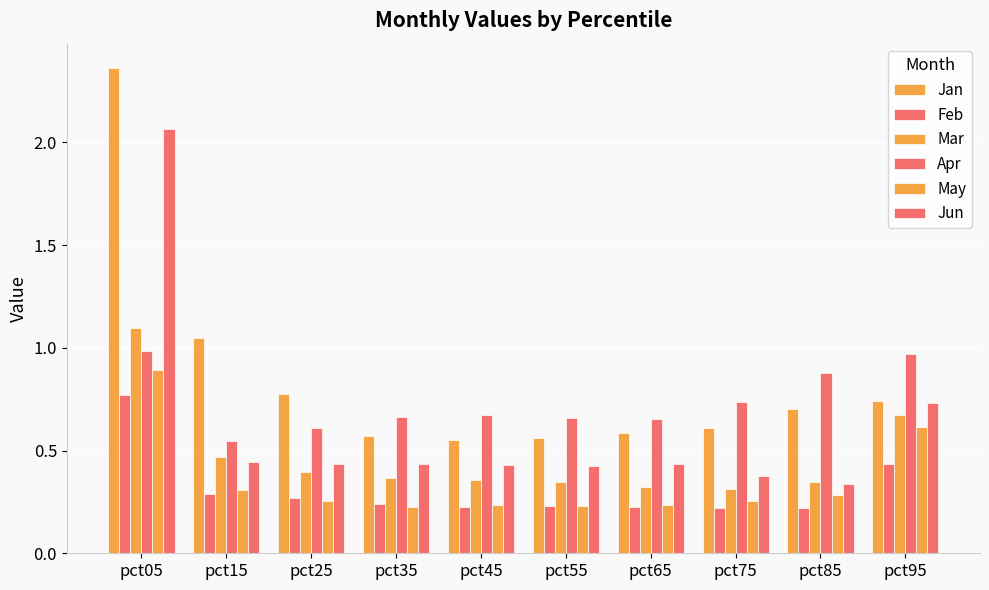

What is the sum of the Apr values at pct05 and pct95?

2.0